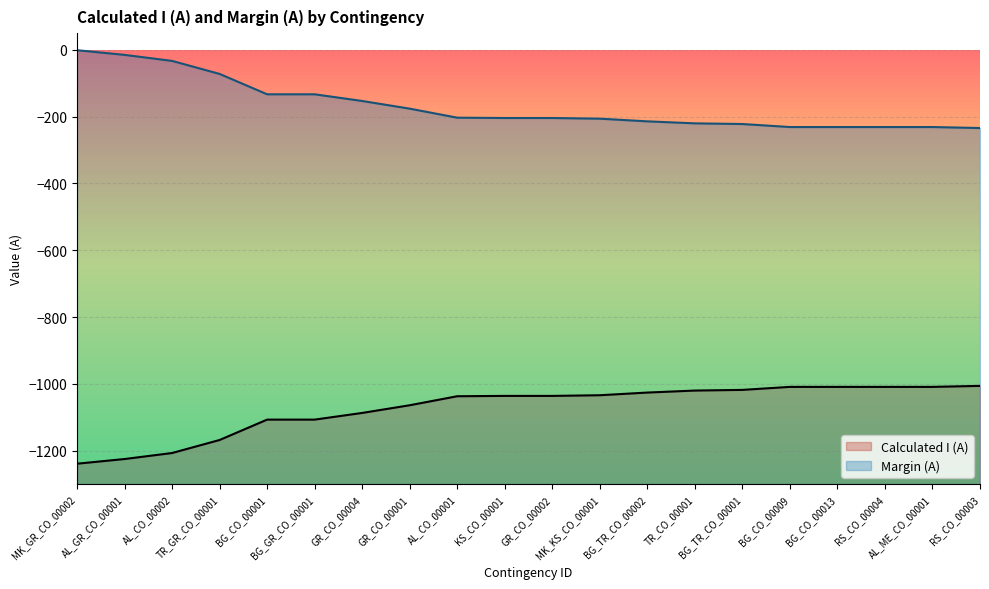

What is the smallest value displayed?

-1239